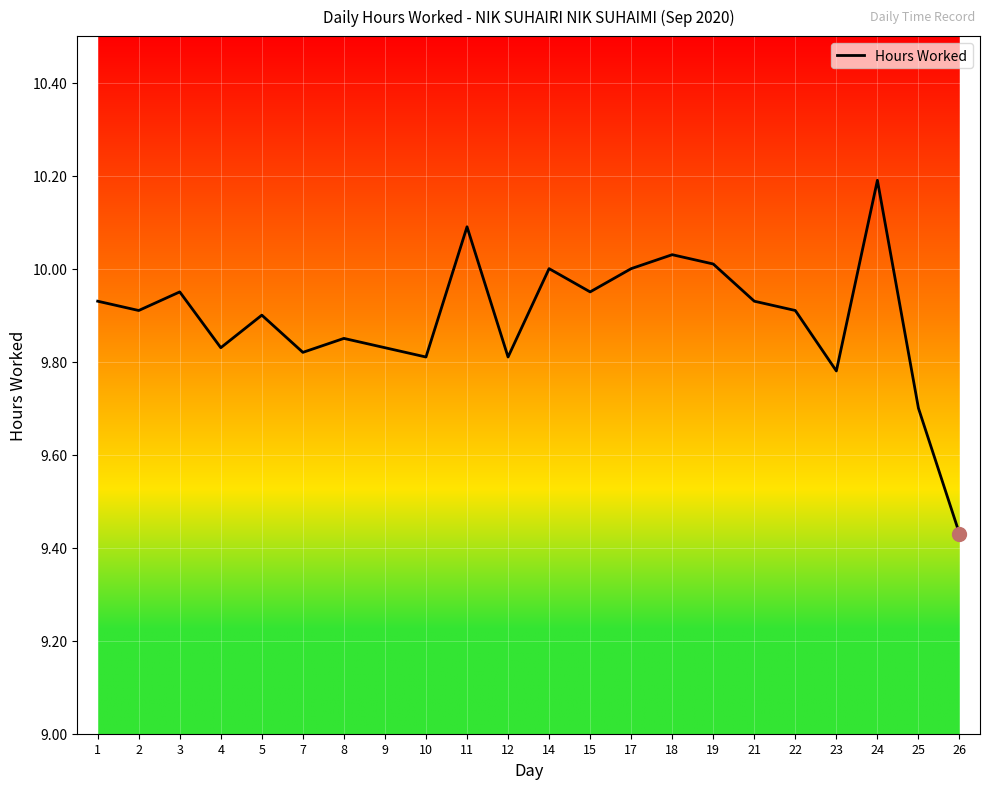

Is it true that the value at 8 is 9.8?

True